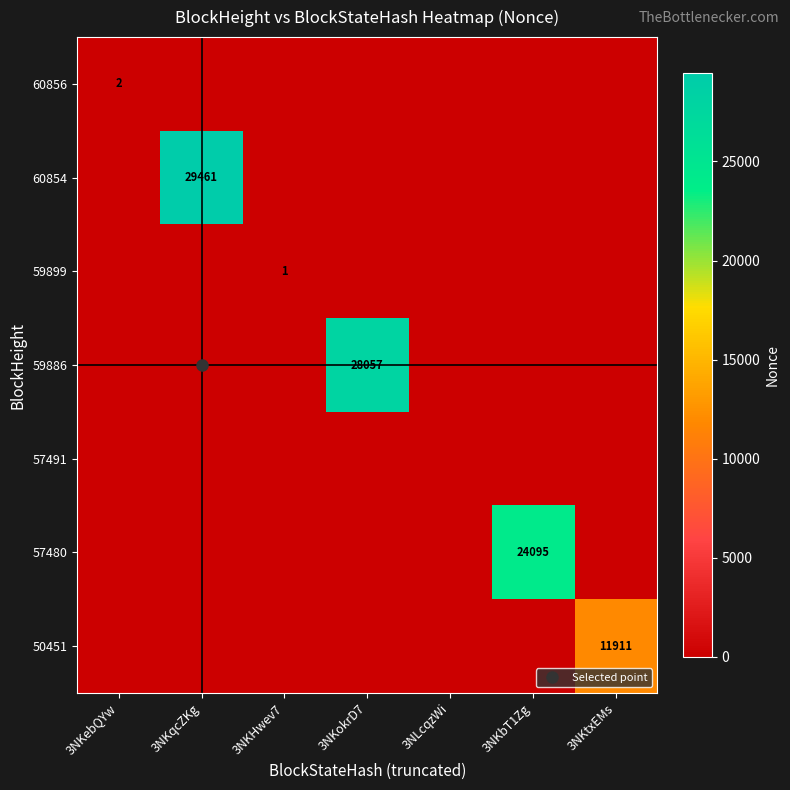

Rank the series at 3NLcqzWi from lowest to highest value.

60856, 60854, 59899, 59886, 57491, 57480, 50451